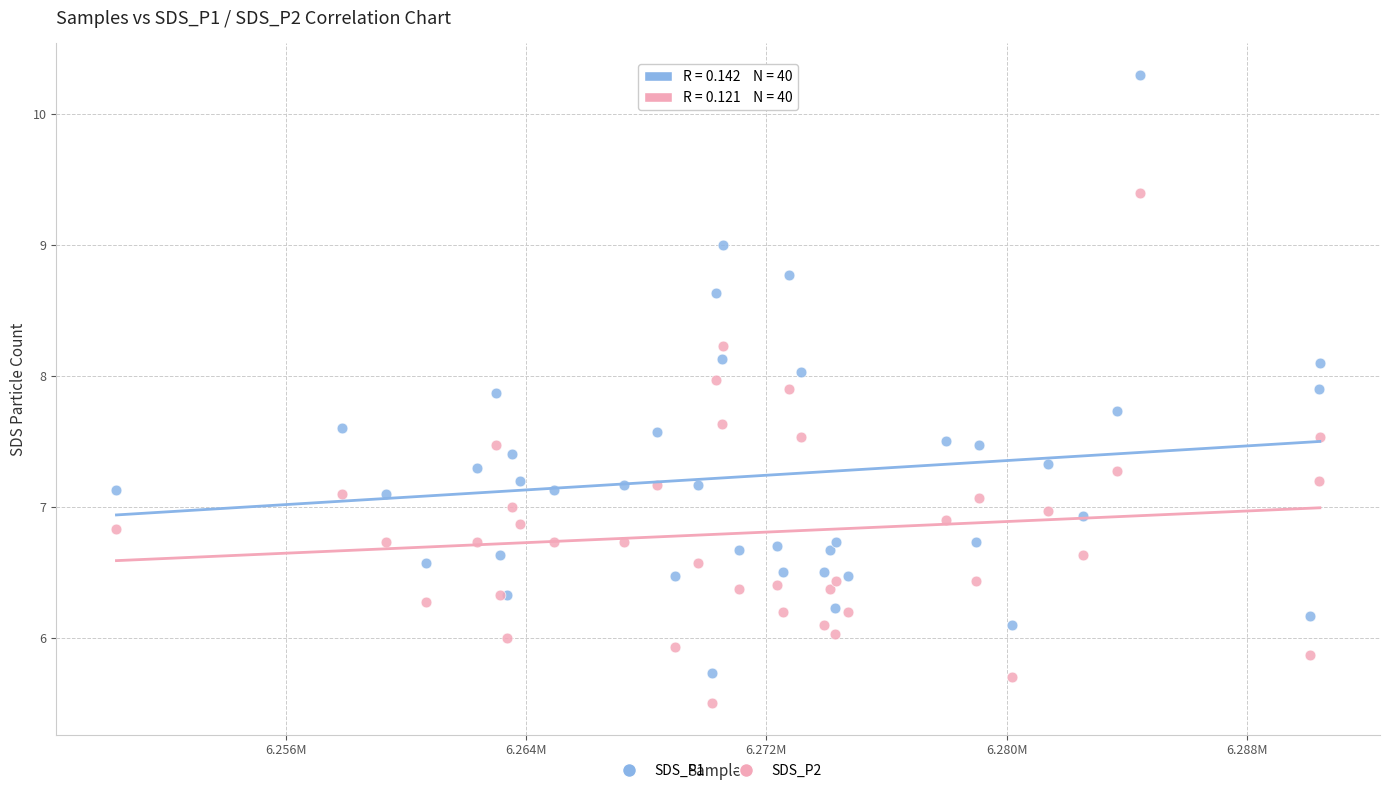

What is the X range (max minus min) for the scatter plot?

40080.0